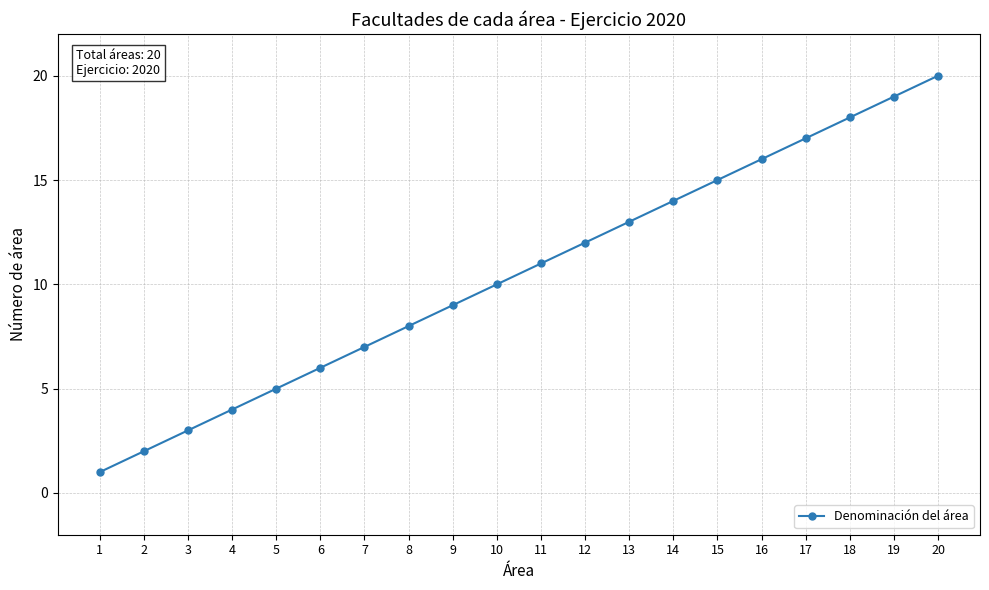

At which category does the chart reach its minimum across all series?

1